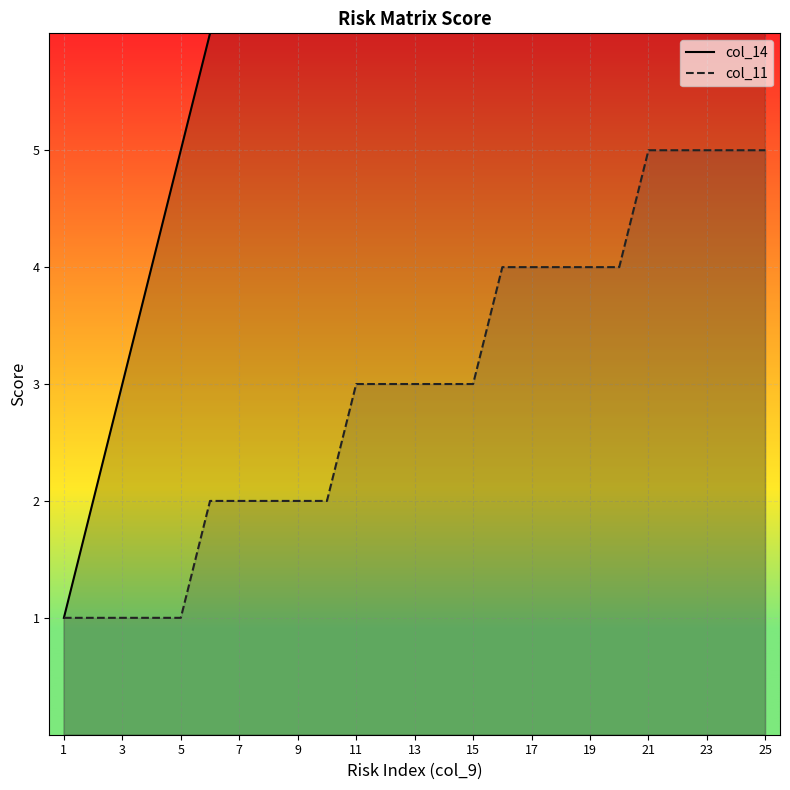

What are all the series names shown in the legend?

col_14, col_11